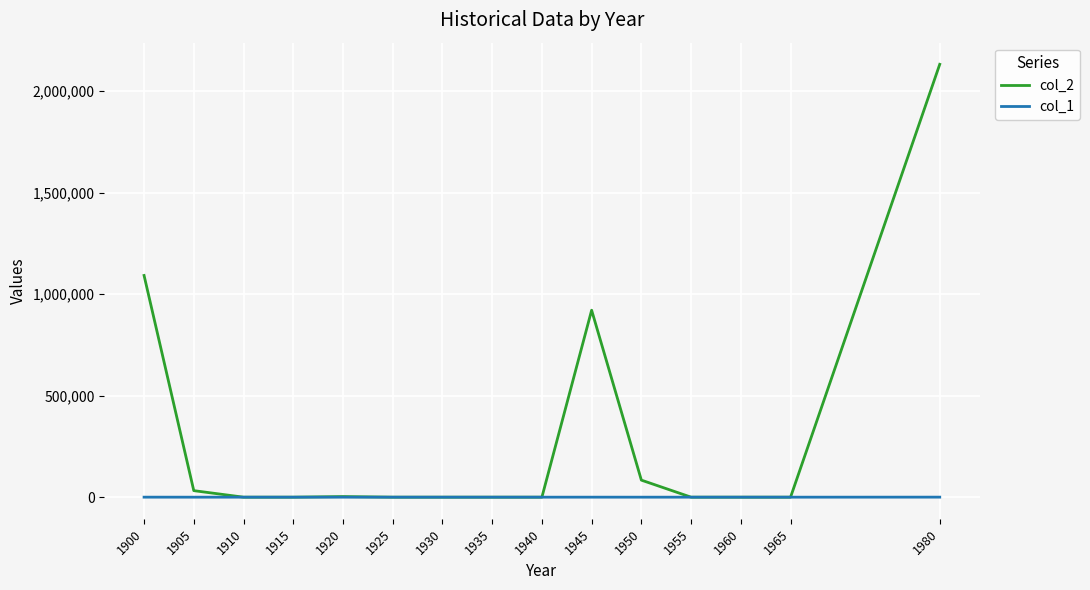

Which series has the largest total across all categories?

col_2